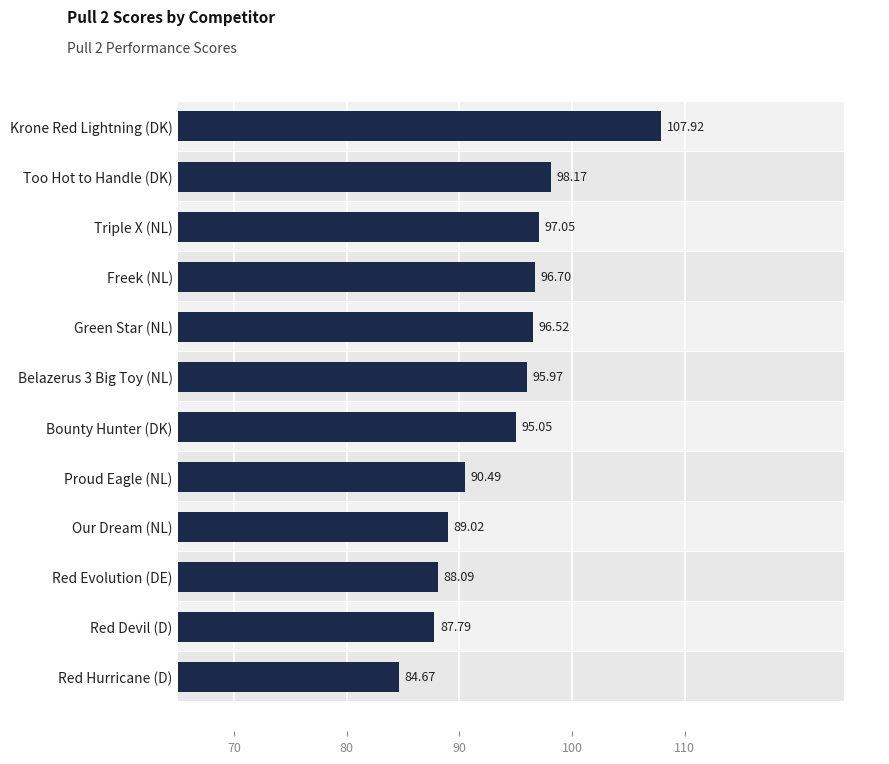

How many bars are there in total?

12